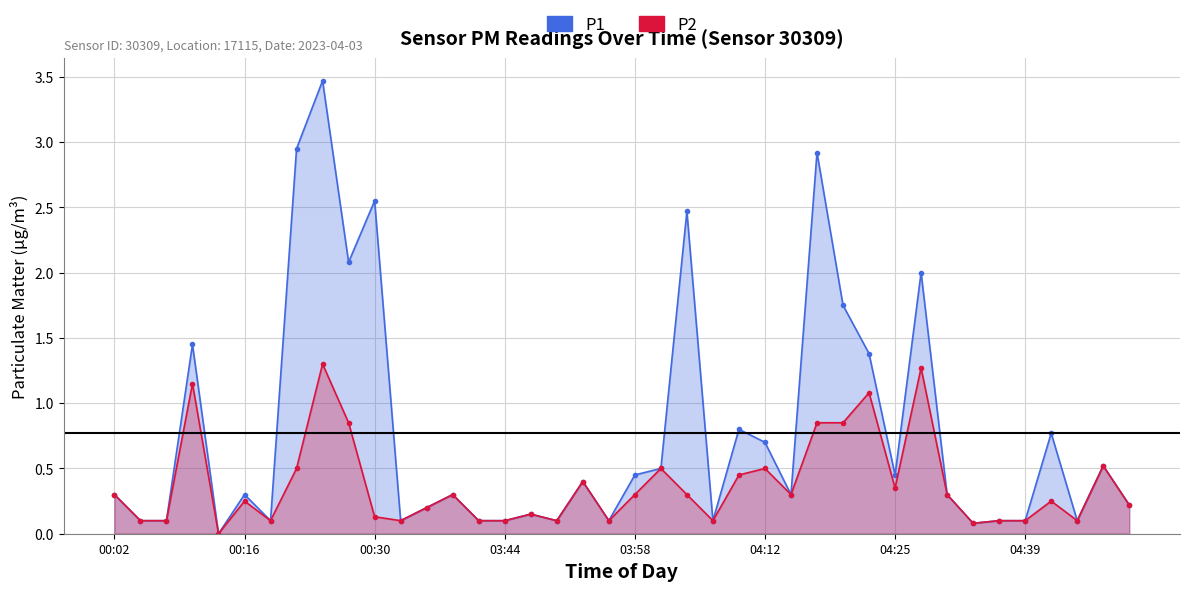

What is the average value of the P2 series?

0.4